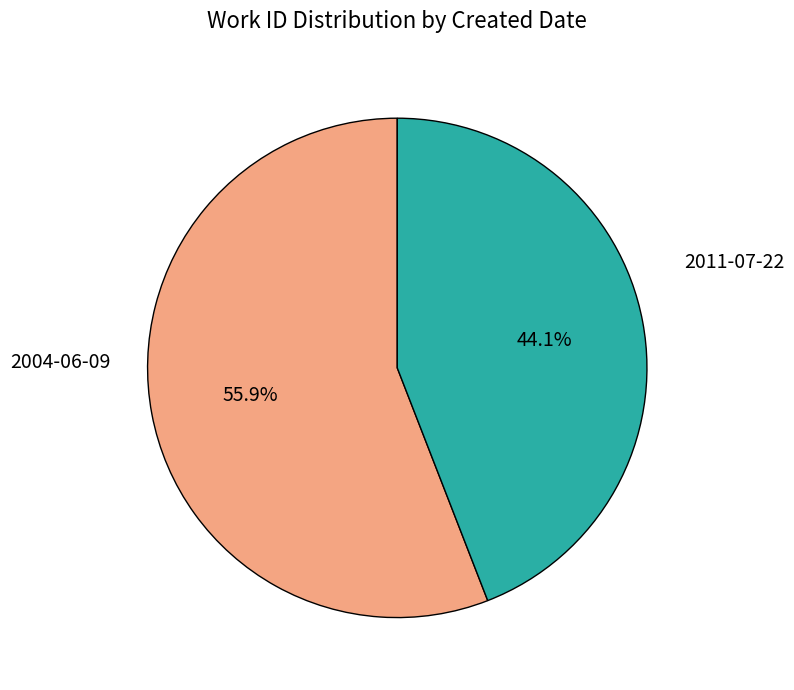

How many slices are in this pie chart?

2